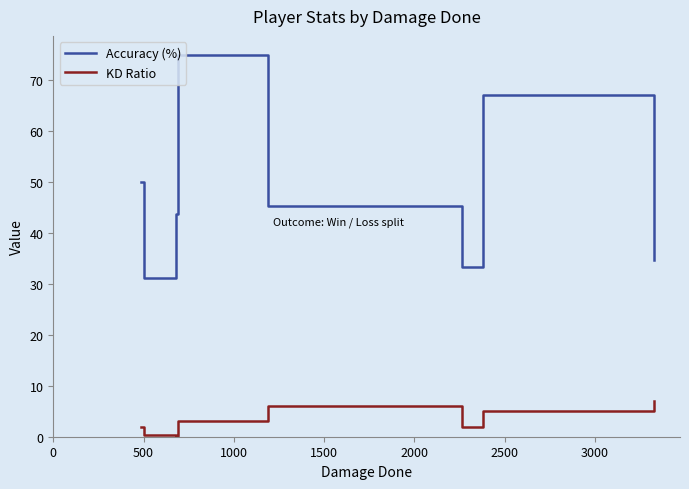

Rank the series by their average value, from highest to lowest.

Accuracy (%), KD Ratio